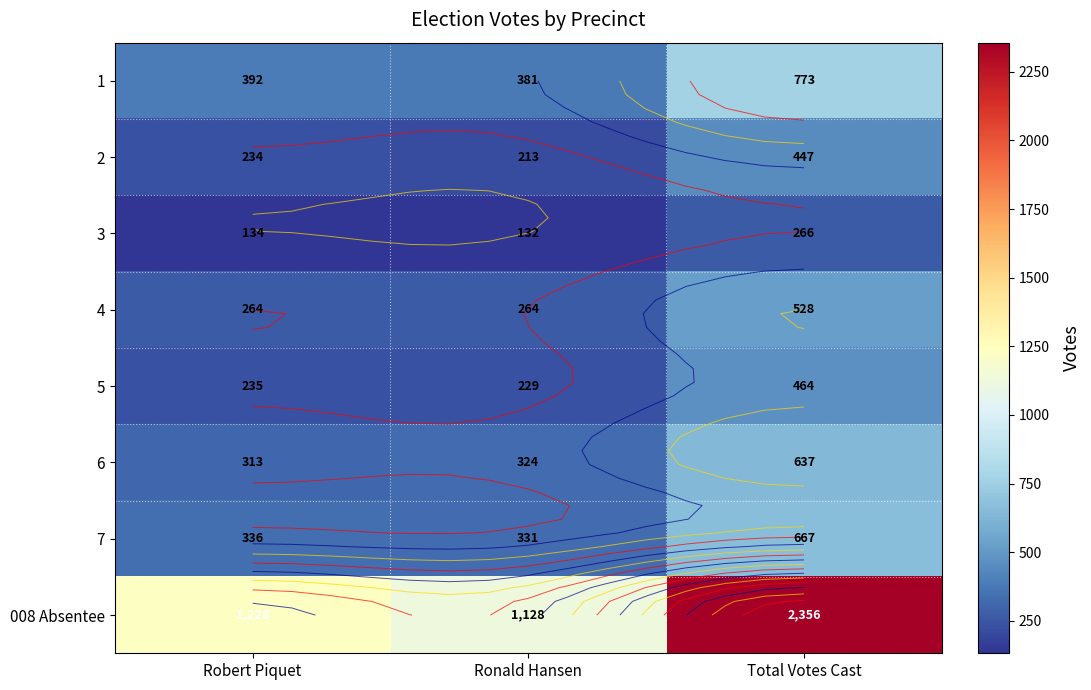

What is the difference between the maximum and second lowest values in the 5 series?

229